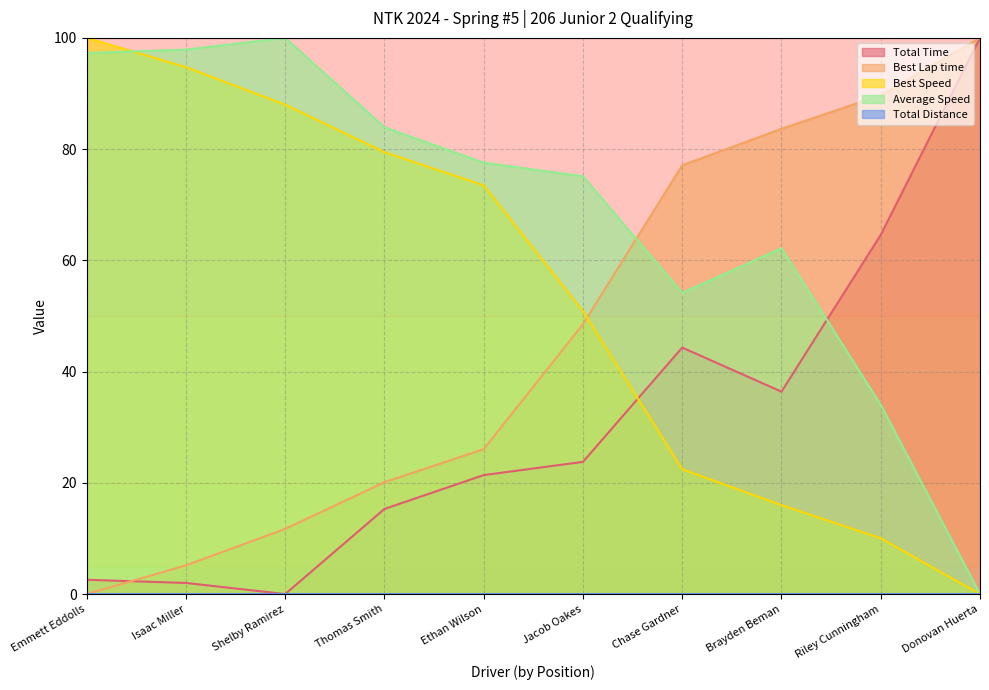

At Brayden Beman, list the series in order from smallest to largest.

Best Speed, Total Time, Average Speed, Best Lap time